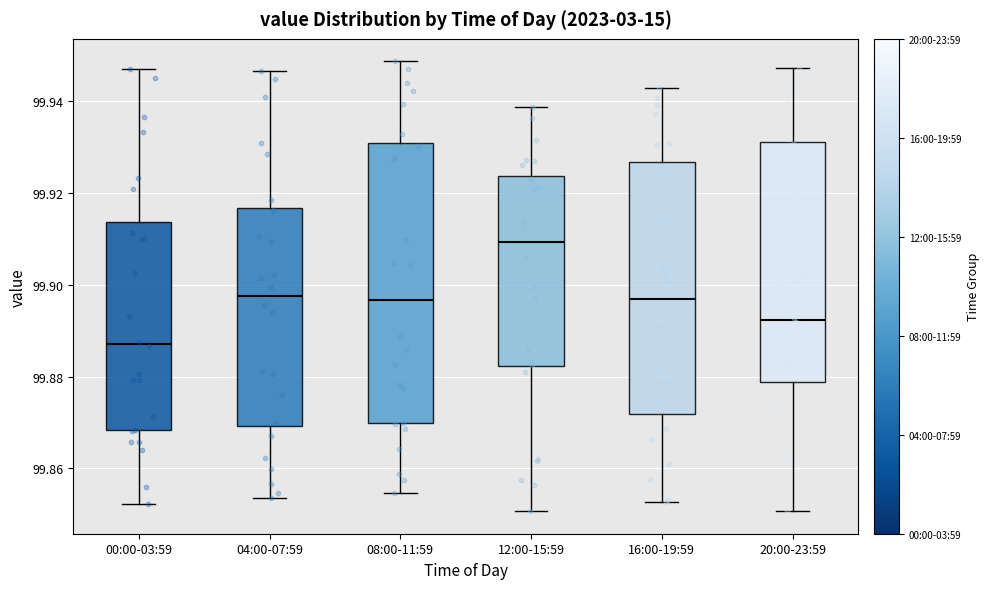

Reading left to right, read every box against the y-axis: the position of its median line, the range the box covers, and the ends of its whiskers. The values are not printed on the chart, so give them approximately, as read against the axis.

00:00-03:59: median 99.888, box 99.868 to 99.914, whiskers 99.852 to 99.946
04:00-07:59: median 99.898, box 99.870 to 99.916, whiskers 99.854 to 99.946
08:00-11:59: median 99.896, box 99.870 to 99.930, whiskers 99.854 to 99.948
12:00-15:59: median 99.910, box 99.882 to 99.924, whiskers 99.850 to 99.938
16:00-19:59: median 99.896, box 99.872 to 99.926, whiskers 99.852 to 99.942
20:00-23:59: median 99.892, box 99.878 to 99.930, whiskers 99.850 to 99.948